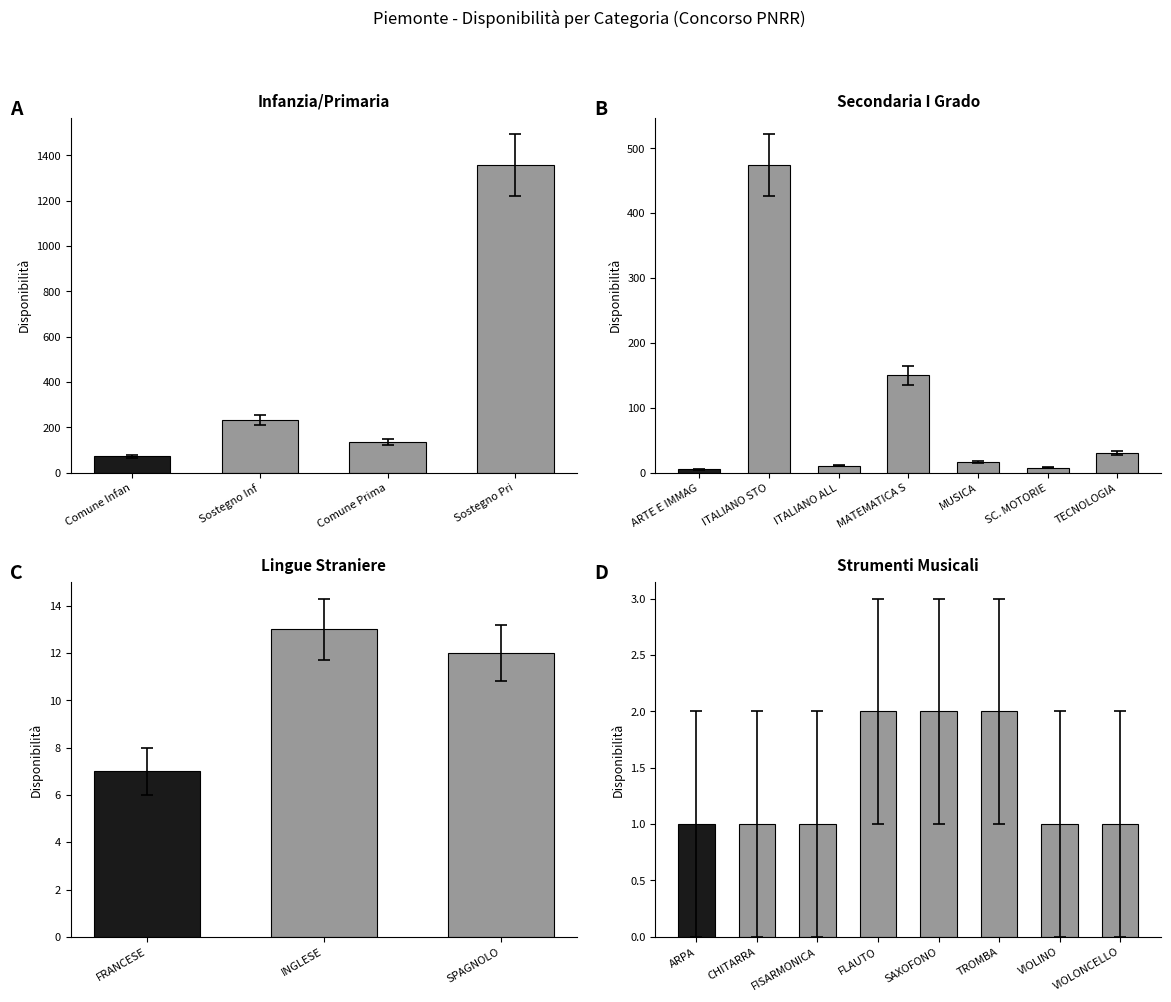

What is the difference between the values at ITALIANO PER ALLOGLOTTI and VIOLINO?

10